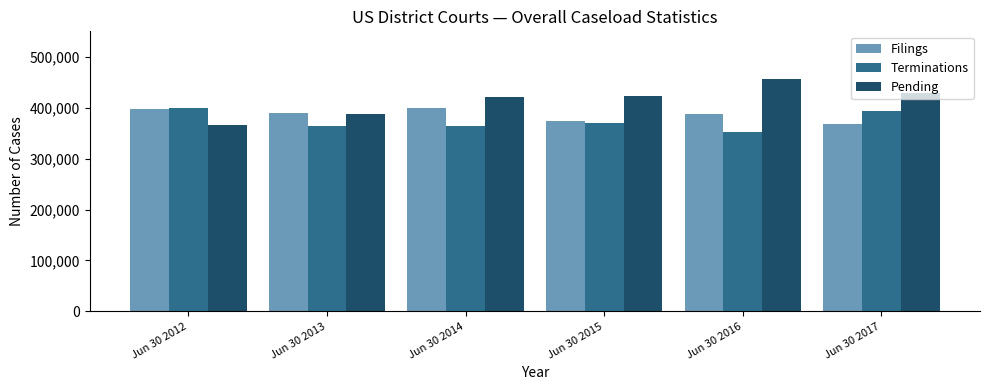

Which series has the largest total across all categories?

Pending